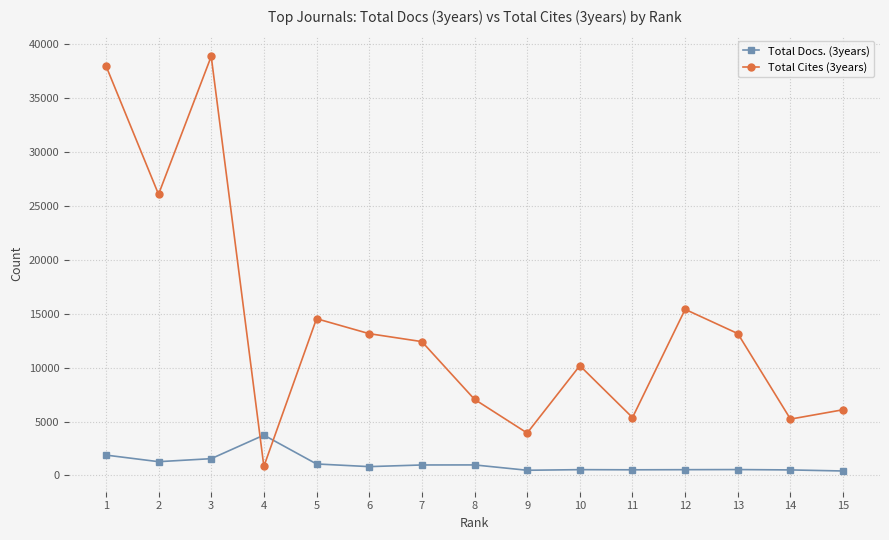

List the series in order of their overall mean, highest first.

Total Cites (3years), Total Docs. (3years)